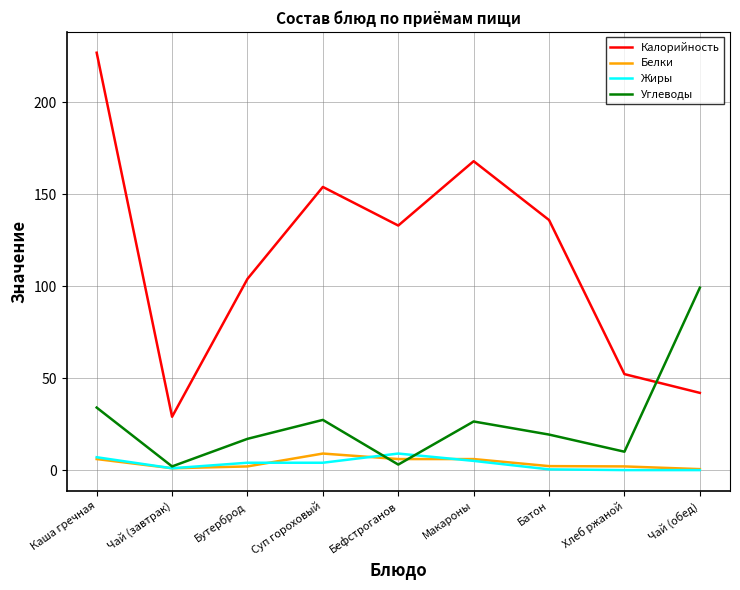

How many distinct data groups are displayed?

4